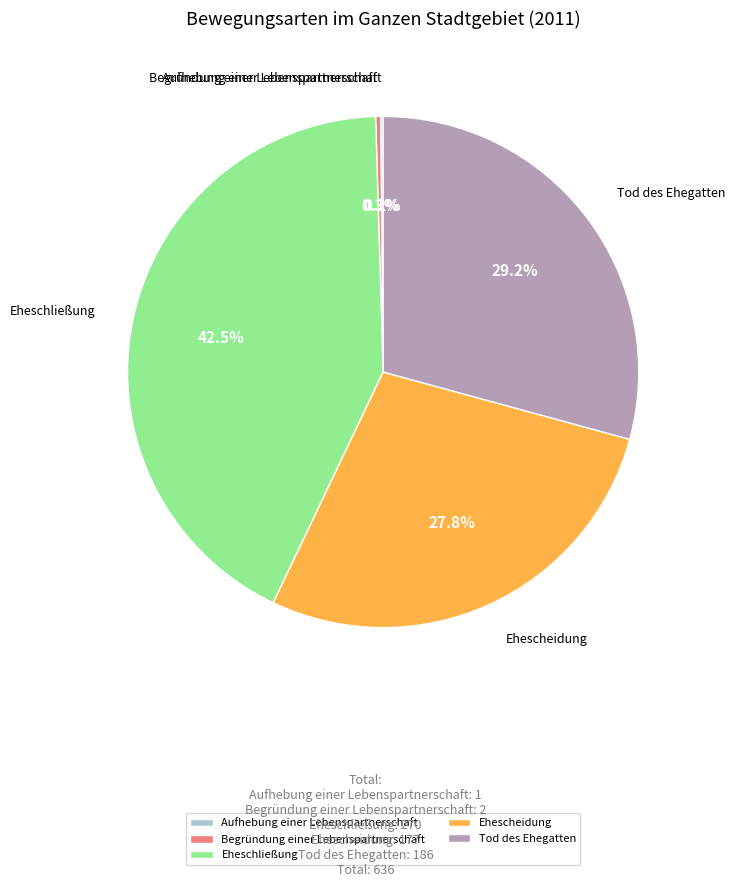

Is the sum of Begründung einer Lebenspartnerschaft and Ehescheidung greater than half?

No